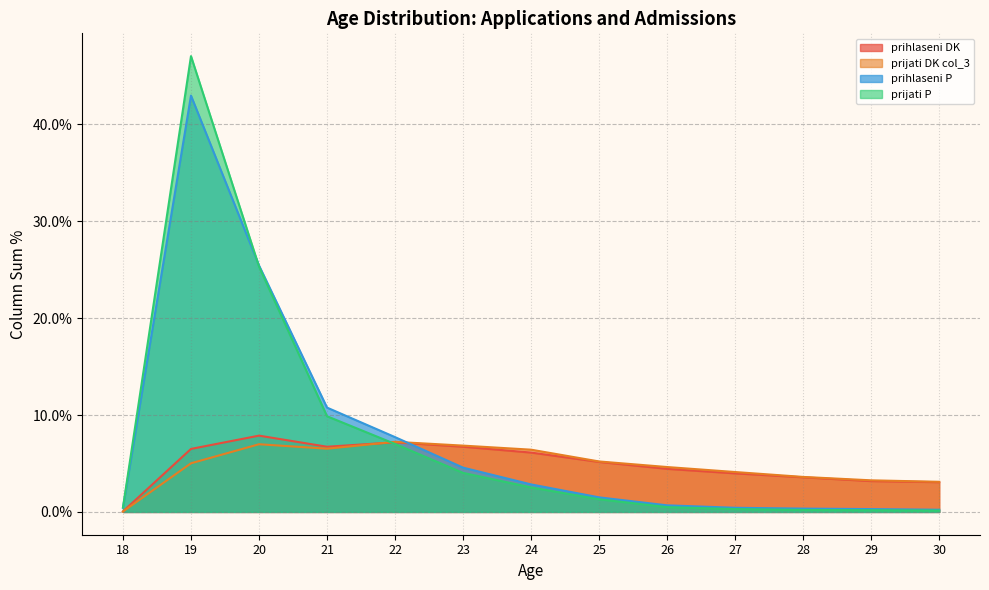

What is the greatest value displayed?

0.5